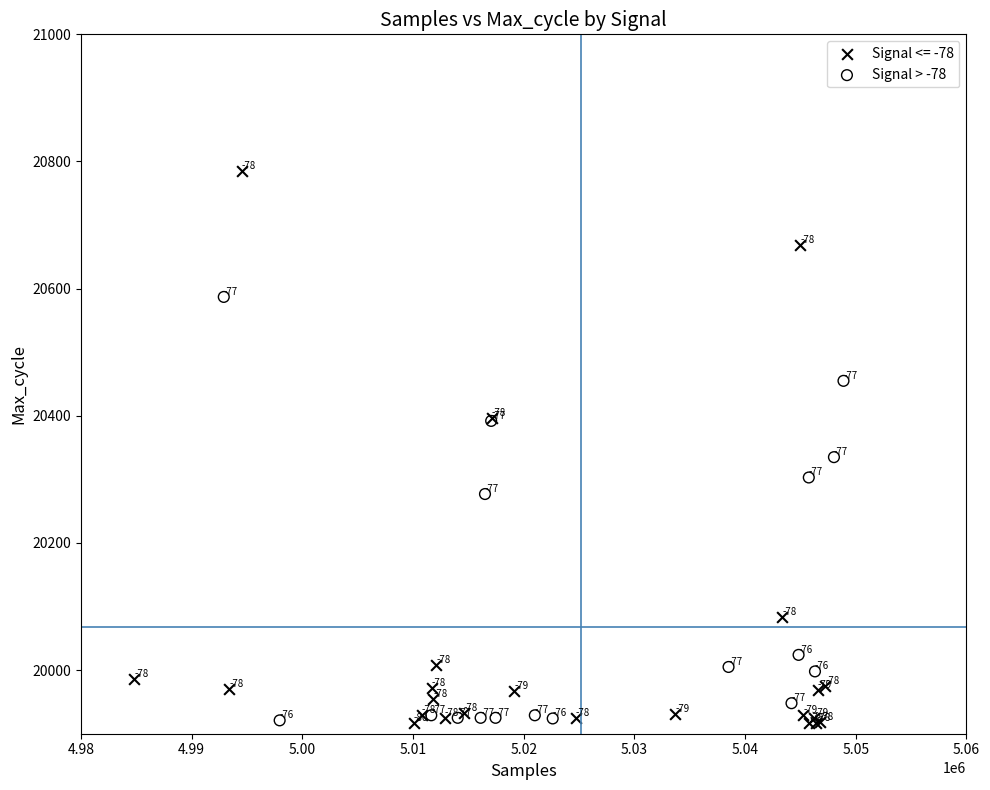

Which series contains the highest Y value?

Signal <= -78